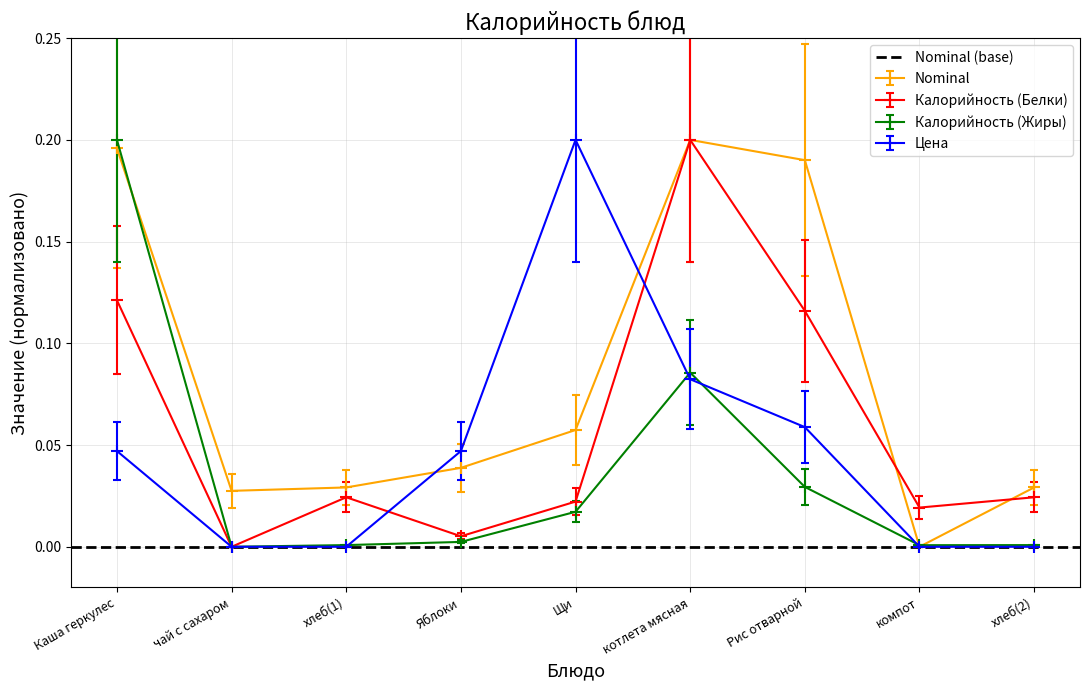

Where is the first local minimum for Калорийность (Белки)?

чай с сахаром